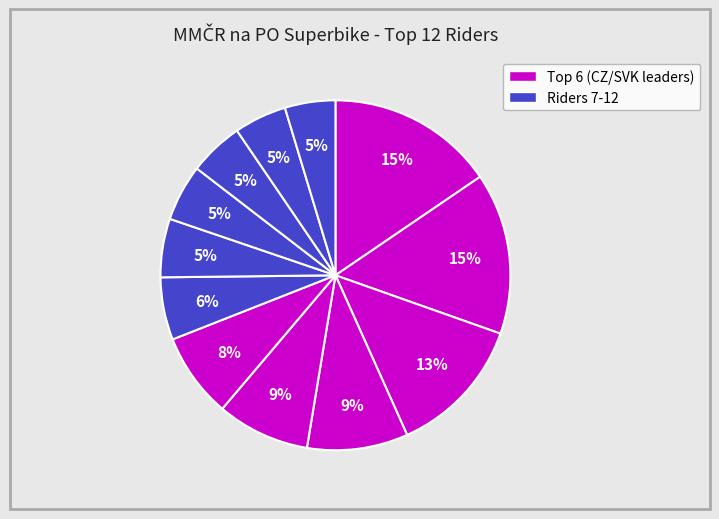

How many segments does this pie chart have?

12